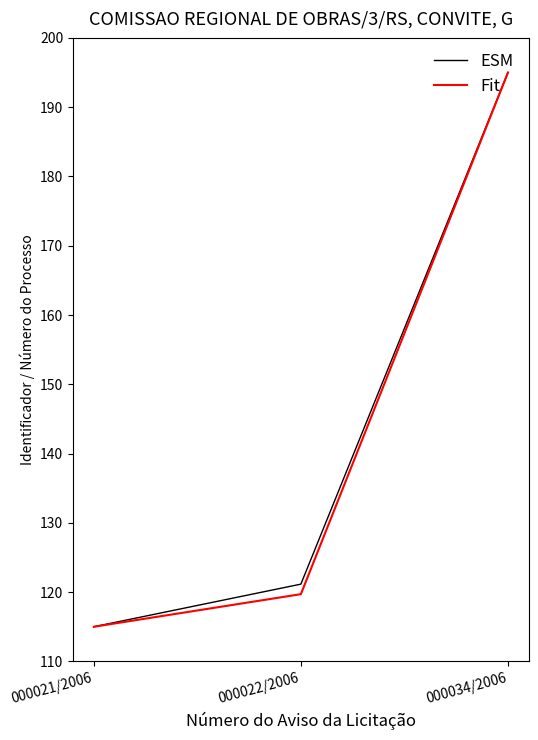

What position from the right is 000034/2006?

1